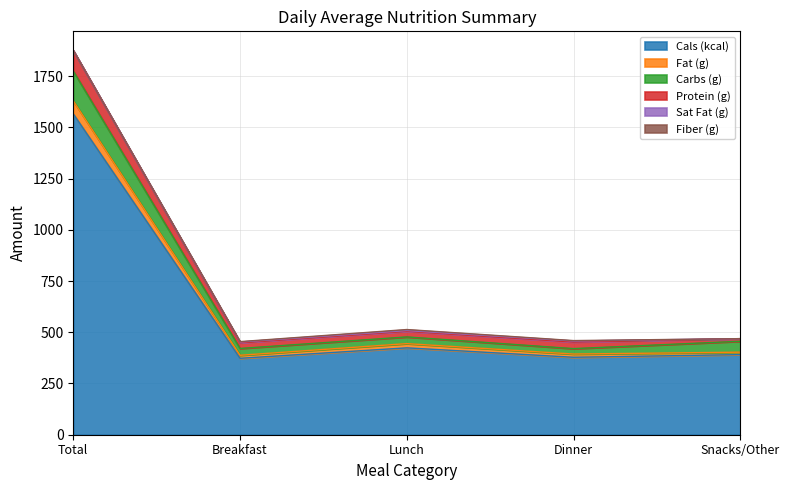

What is the minimum value for Cals (kcal)?

373.0